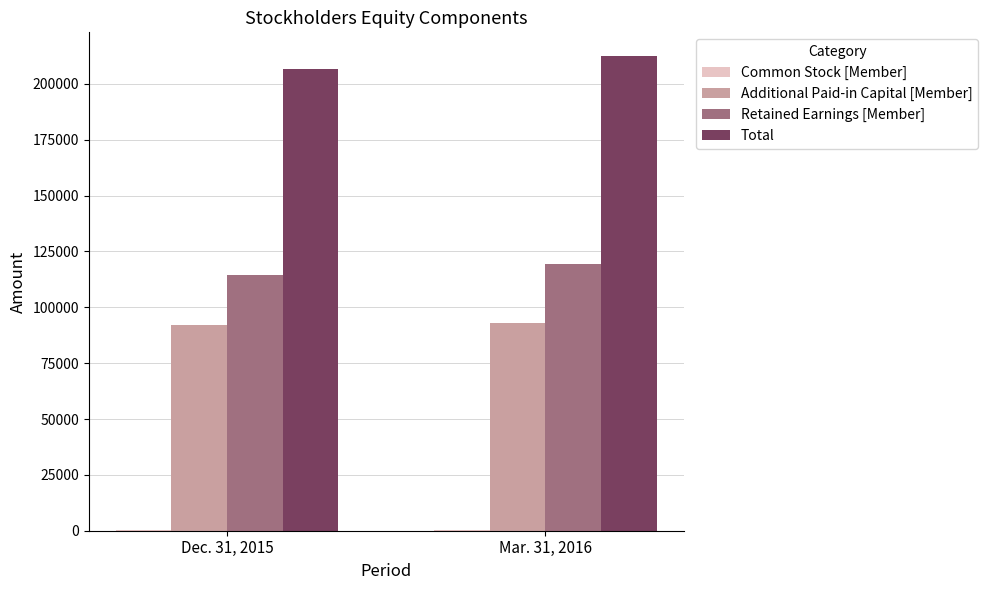

What is the sum of all Total values?

419266